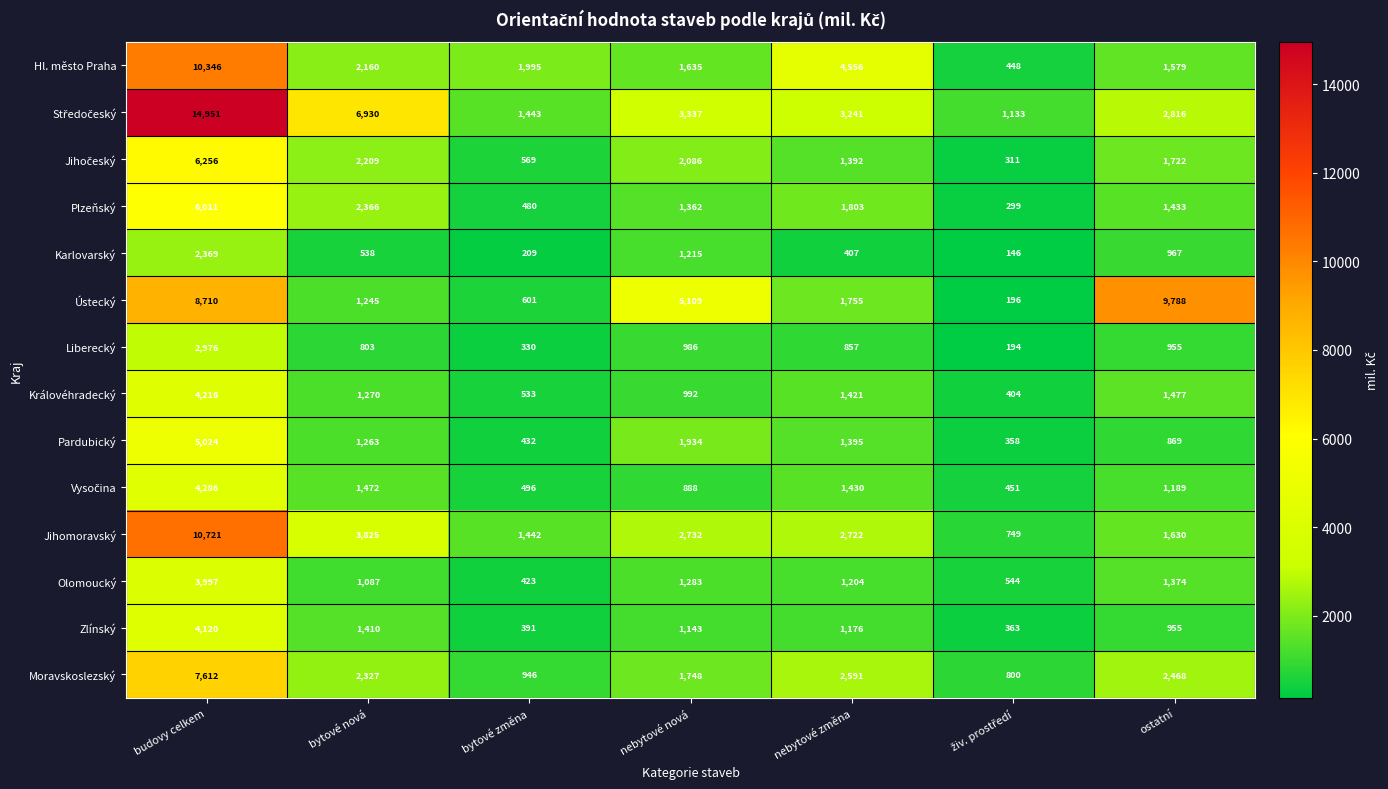

At which category is the sum across all series the highest?

budovy celkem